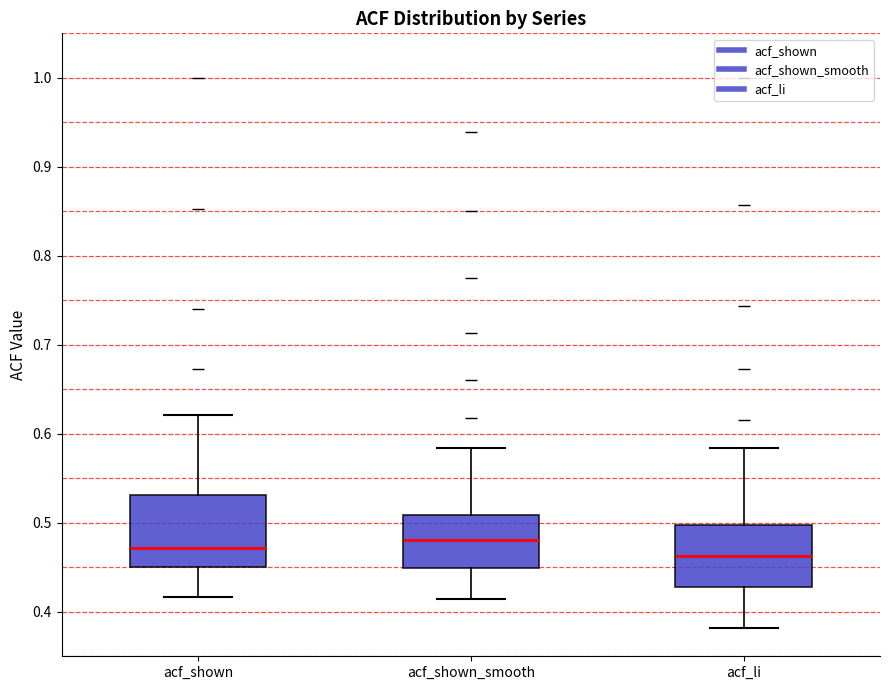

Where does the lower whisker of the box for acf_shown end on the y-axis? The values are not printed on the chart, so give them approximately, as read against the axis.

0.42